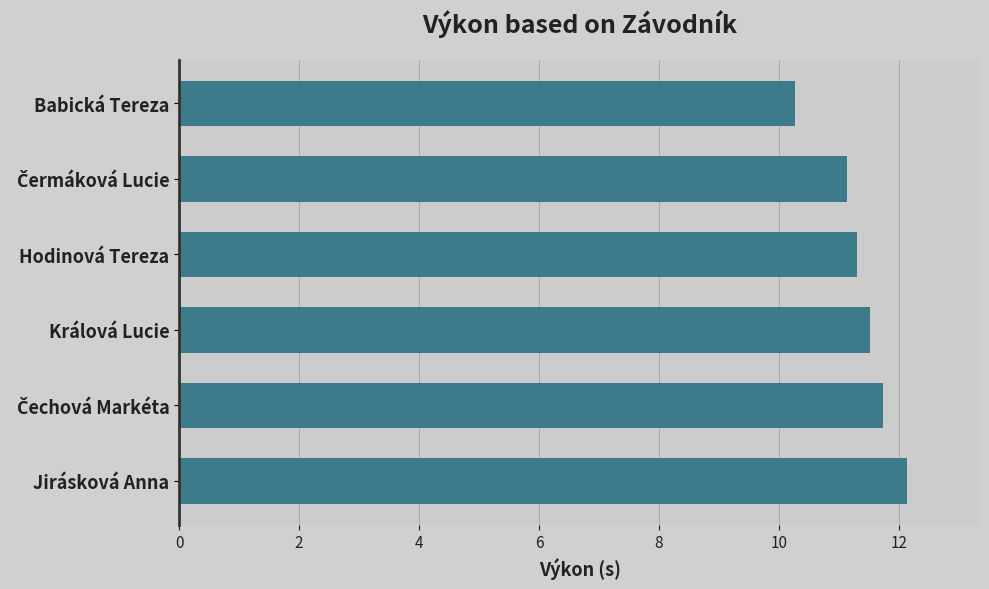

What is the approximate value at Babická Tereza?

10.3